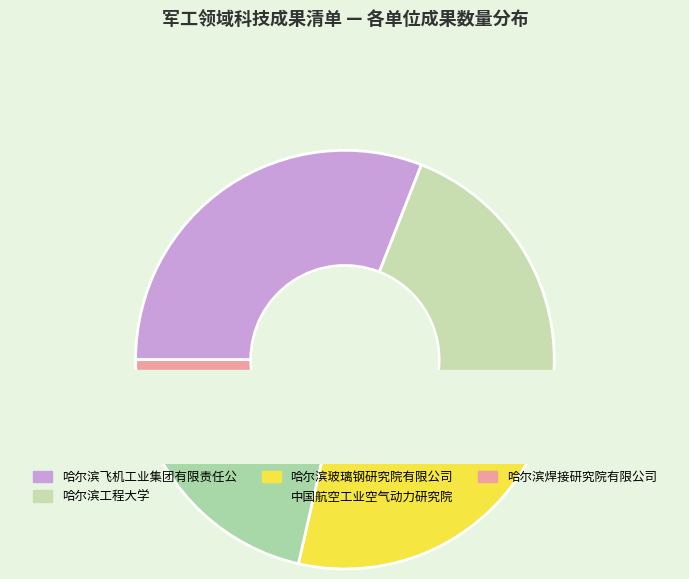

Between 中国航空工业空气动力研究院 and 哈尔滨焊接研究院有限公司, which is larger?

中国航空工业空气动力研究院